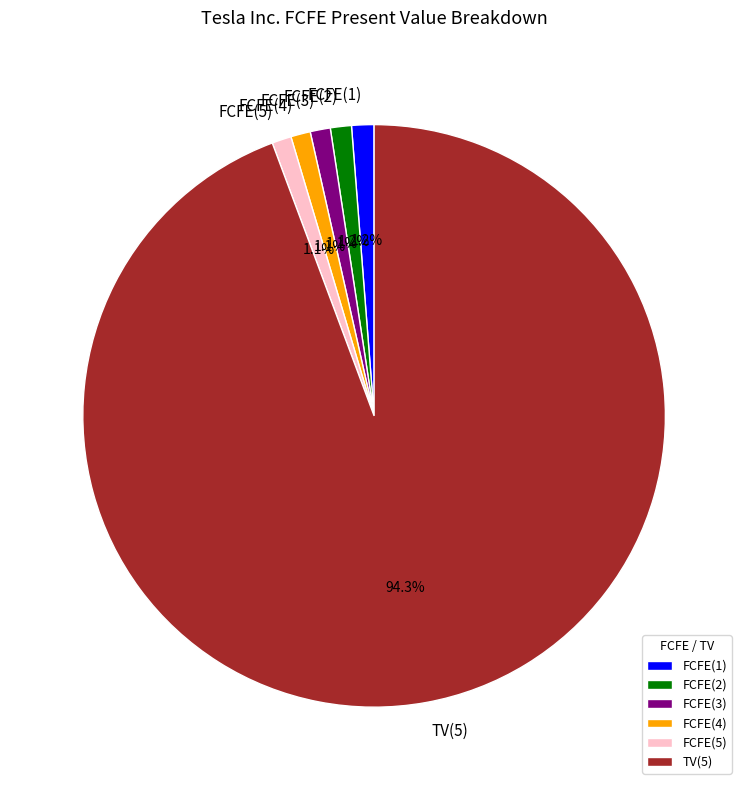

What portion of the pie excludes TV(5)?

5.7%